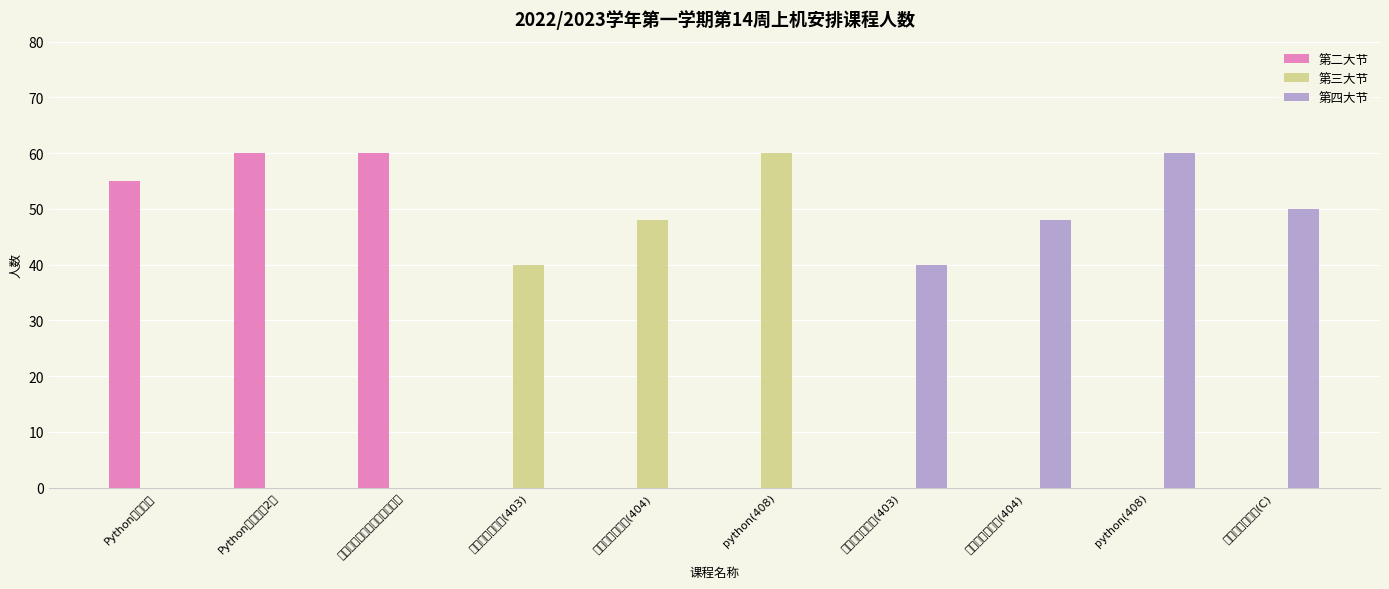

The value of 第三大节 at Python程序设计2班 is 0. True or false?

True